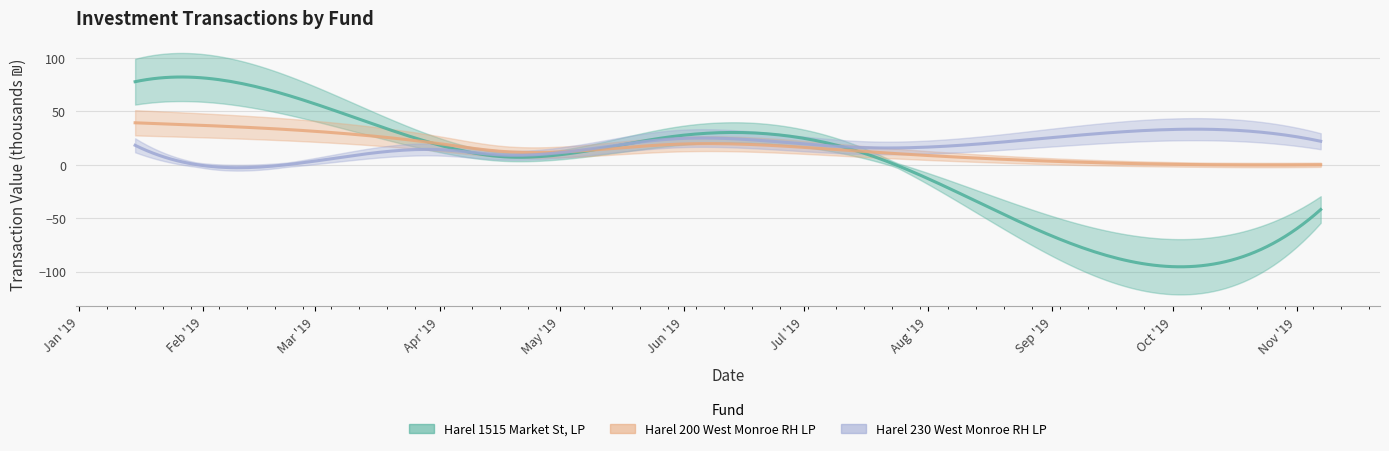

Which category has the lowest value in the Harel 1515 Market St, LP series?

2019-10-10